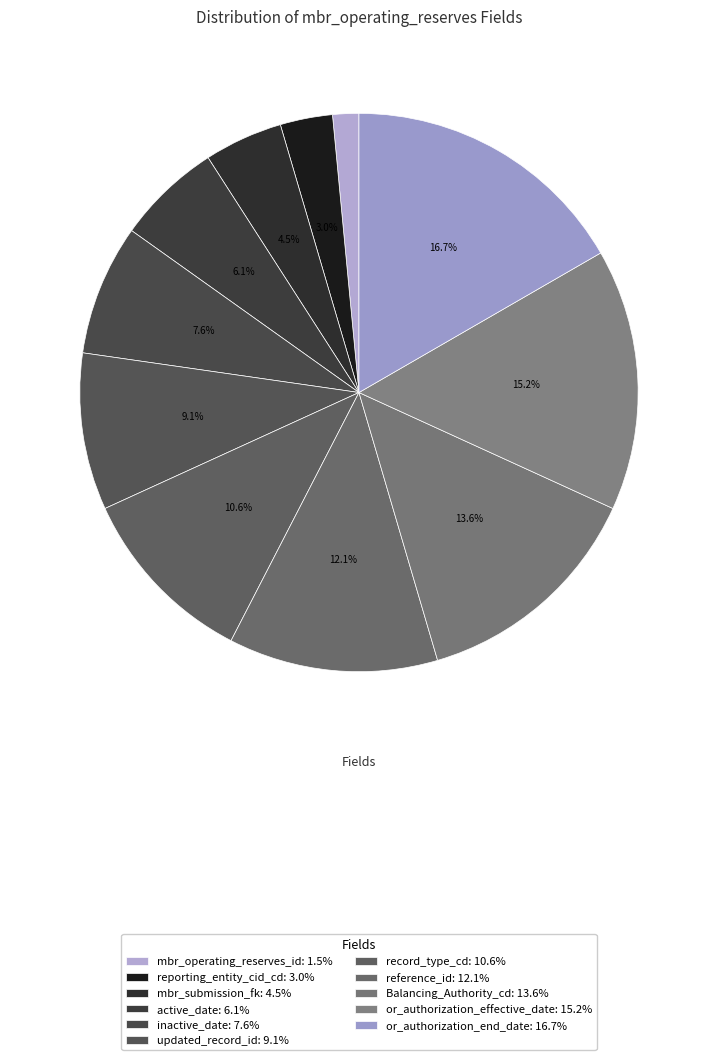

Rank the categories by value from highest to lowest.

or_authorization_end_date, or_authorization_effective_date, Balancing_Authority_cd, reference_id, record_type_cd, updated_record_id, inactive_date, active_date, mbr_submission_fk, reporting_entity_cid_cd, mbr_operating_reserves_id